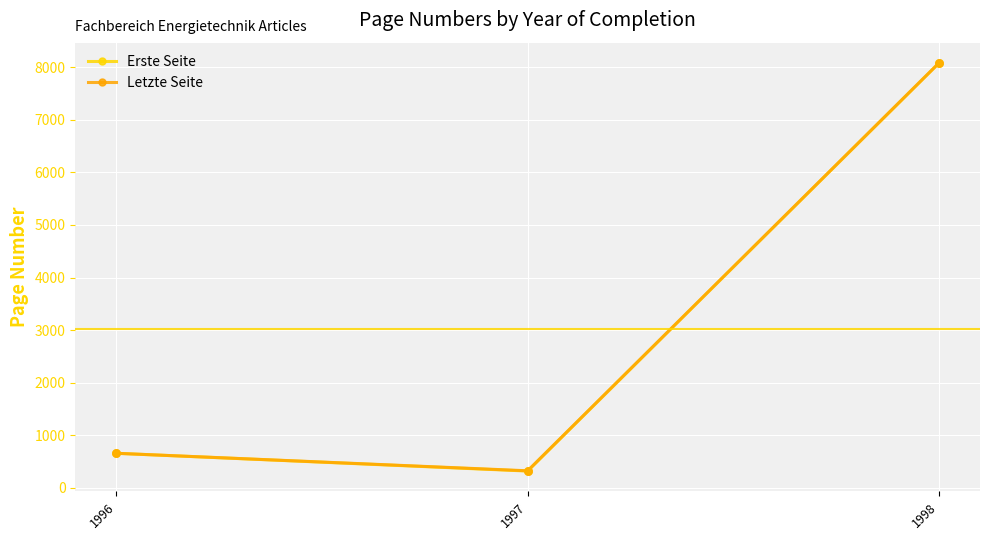

What is the total value across all series at 1996?

1318